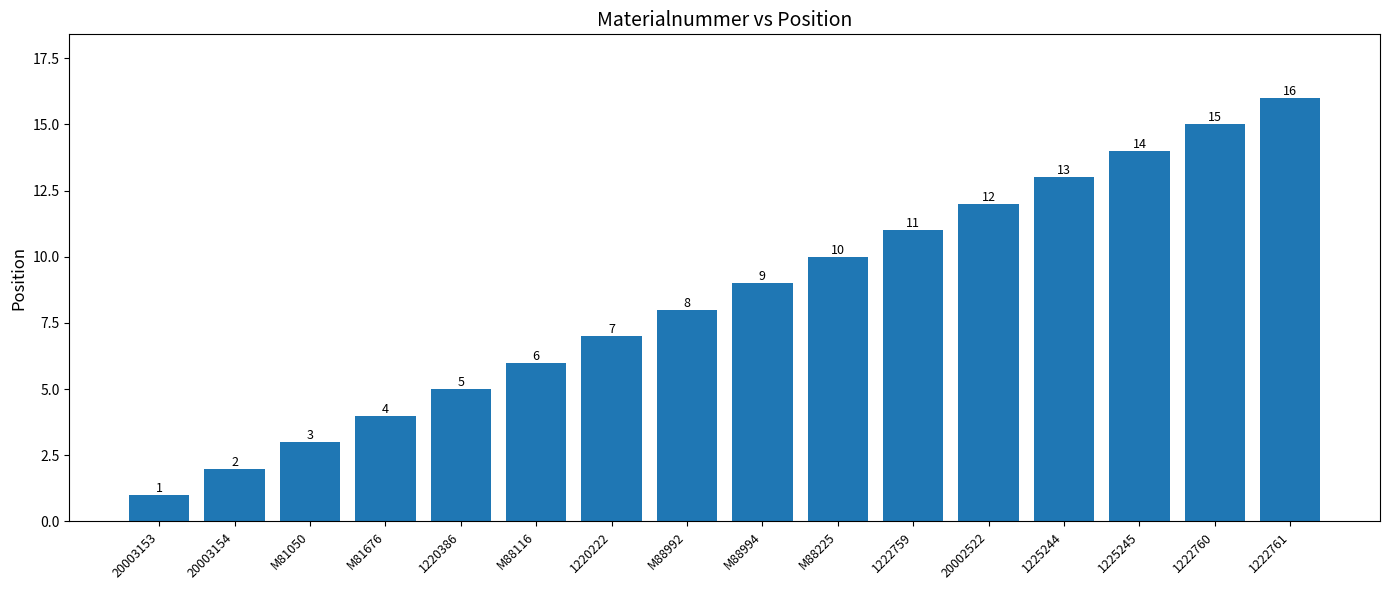

What is the difference between the values at M88992 and 1225244?

5